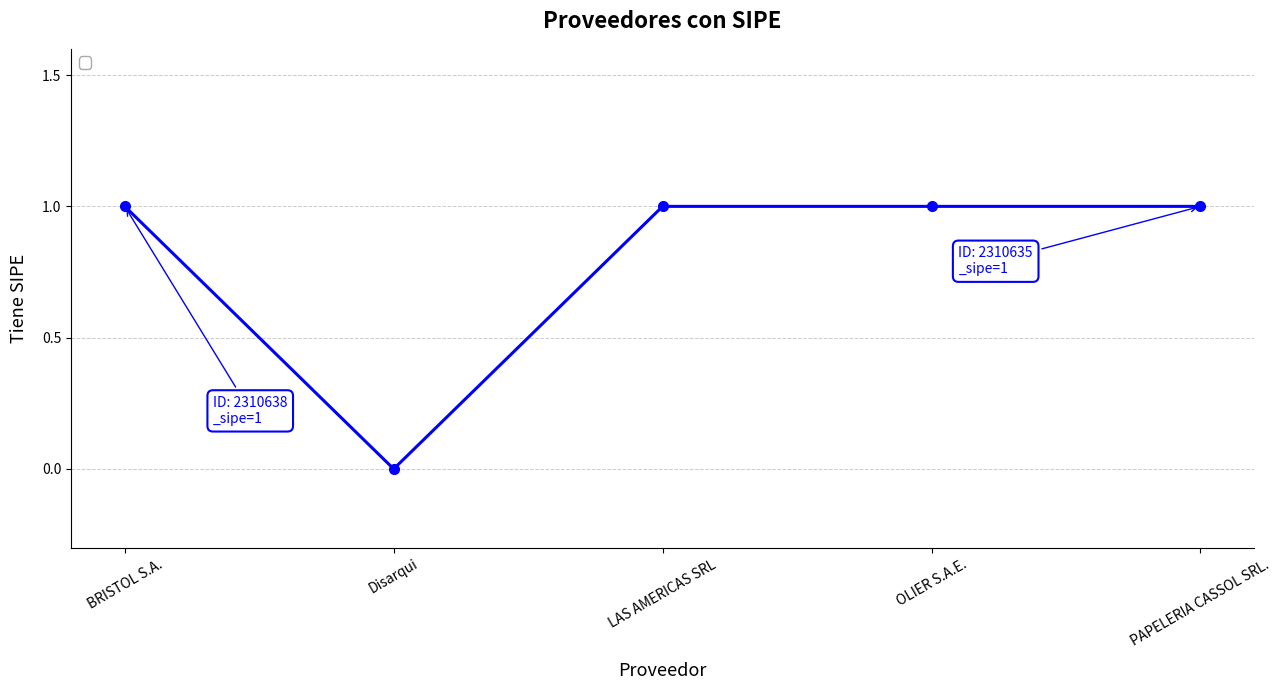

Count the number of categories in the chart.

5